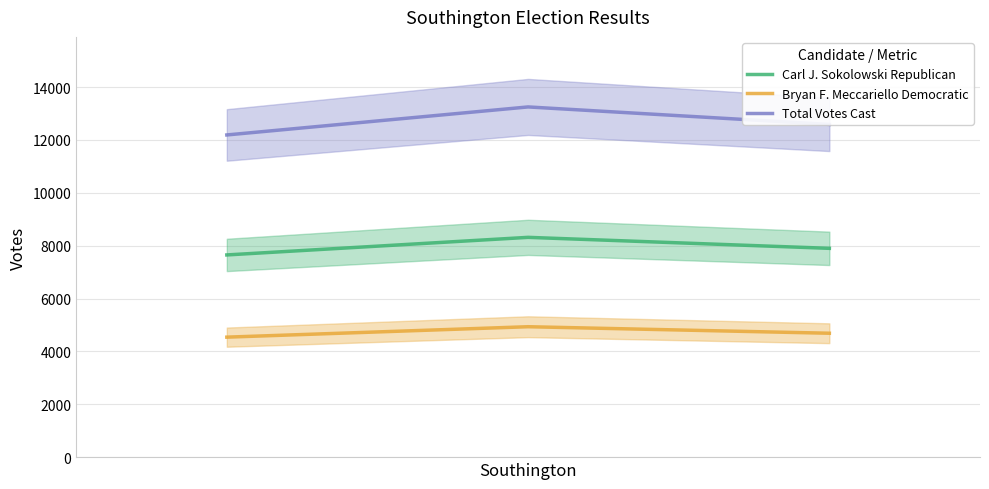

What is the lowest value of the Bryan F. Meccariello Democratic series?

4539.3